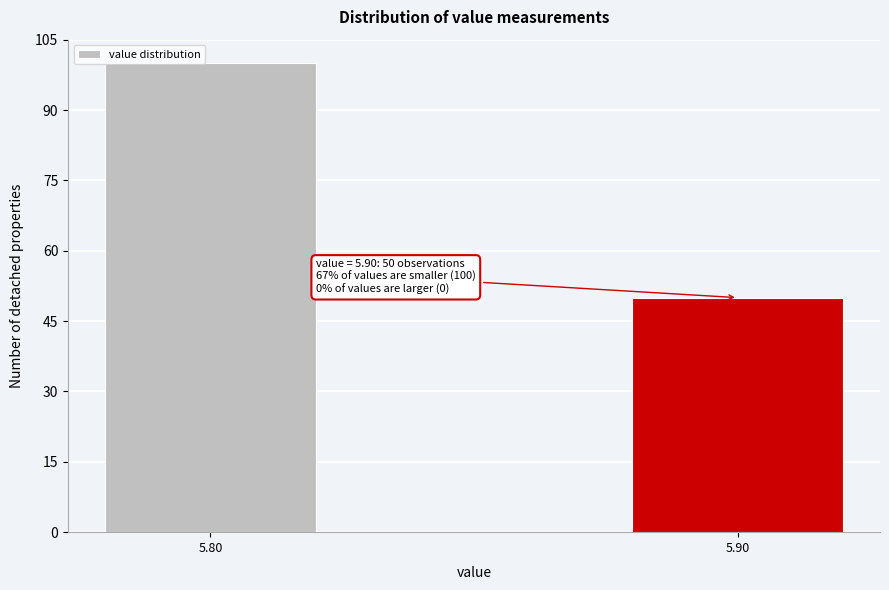

Reading right to left, what are all the values shown in this chart?

5.90=50	5.80=100